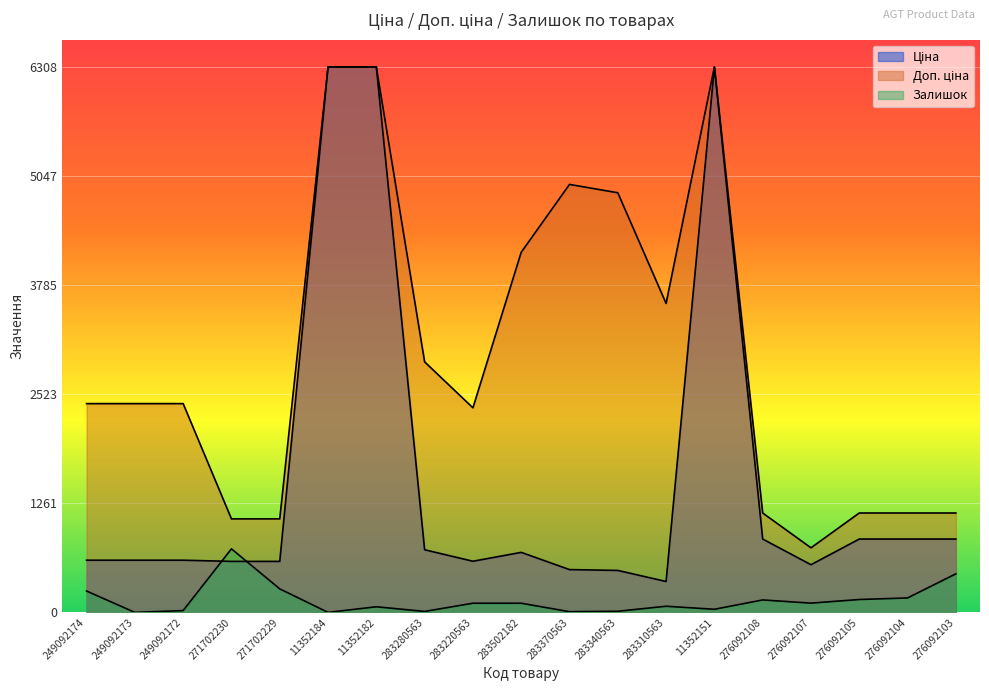

Between 271702229 and 283502182, which is larger?

283502182